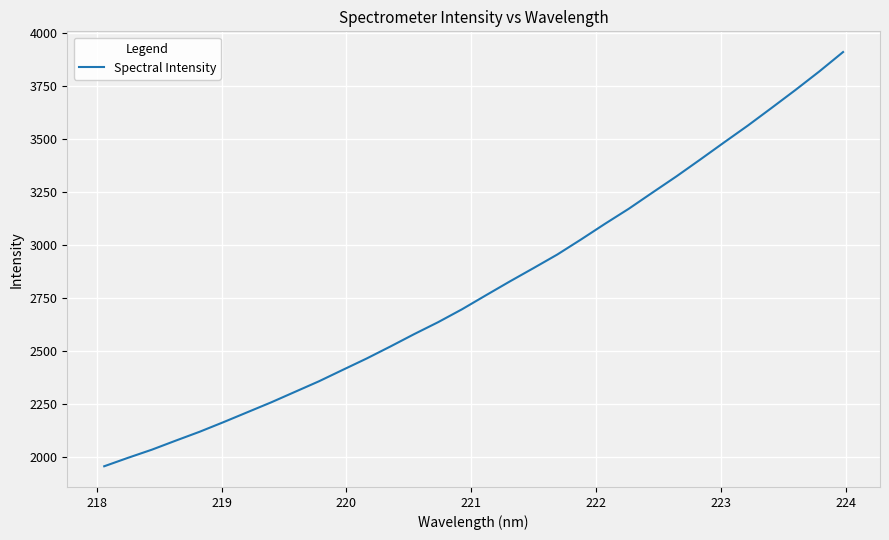

Count the number of values greater than 2761.

16